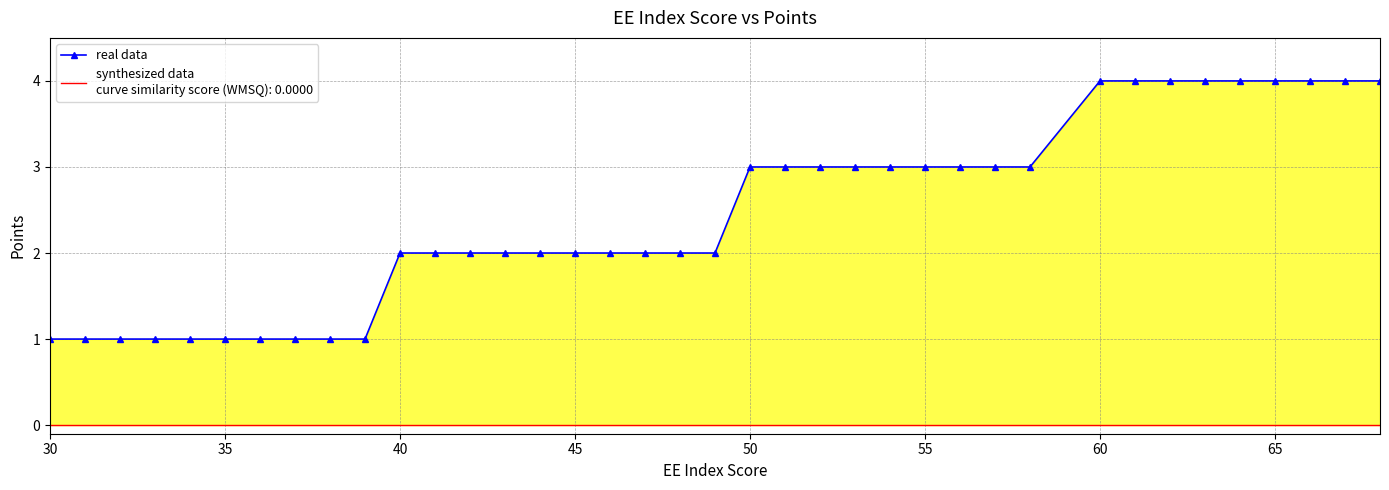

What is the maximum value shown in the chart?

4